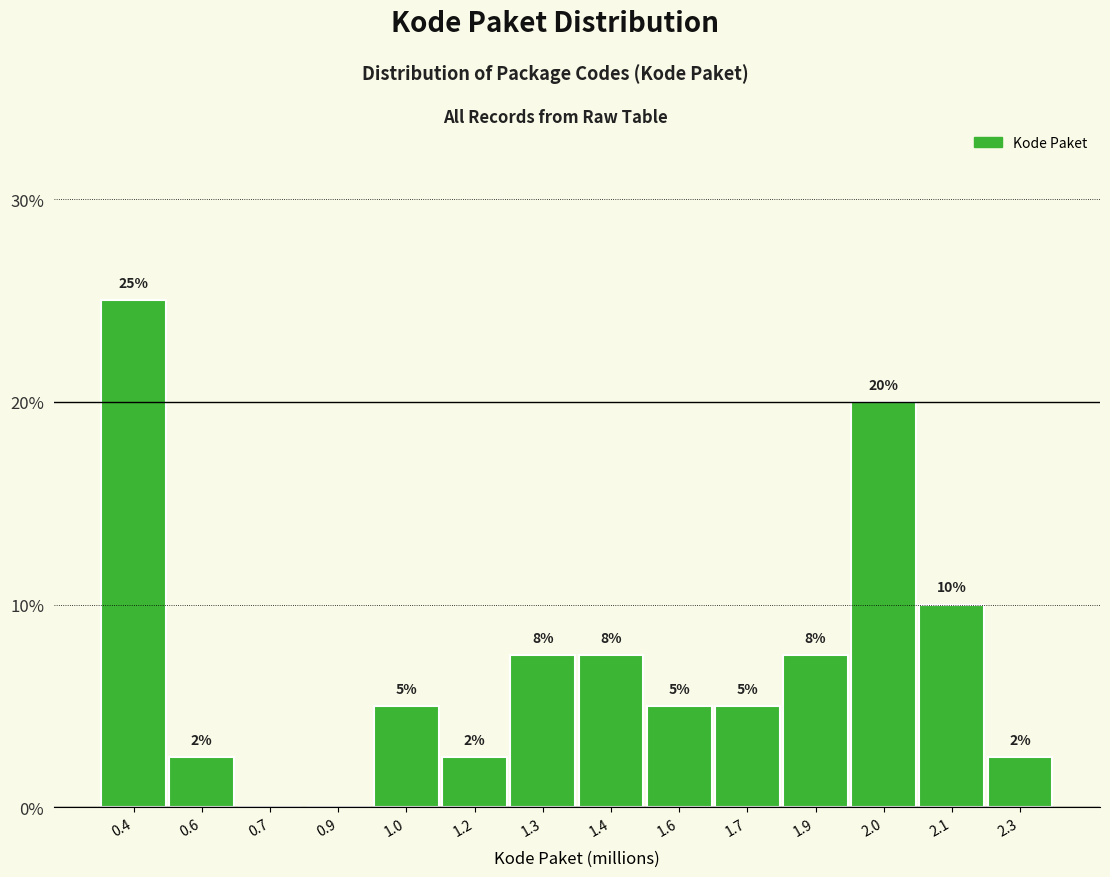

What is the maximum value shown in the chart?

25.0